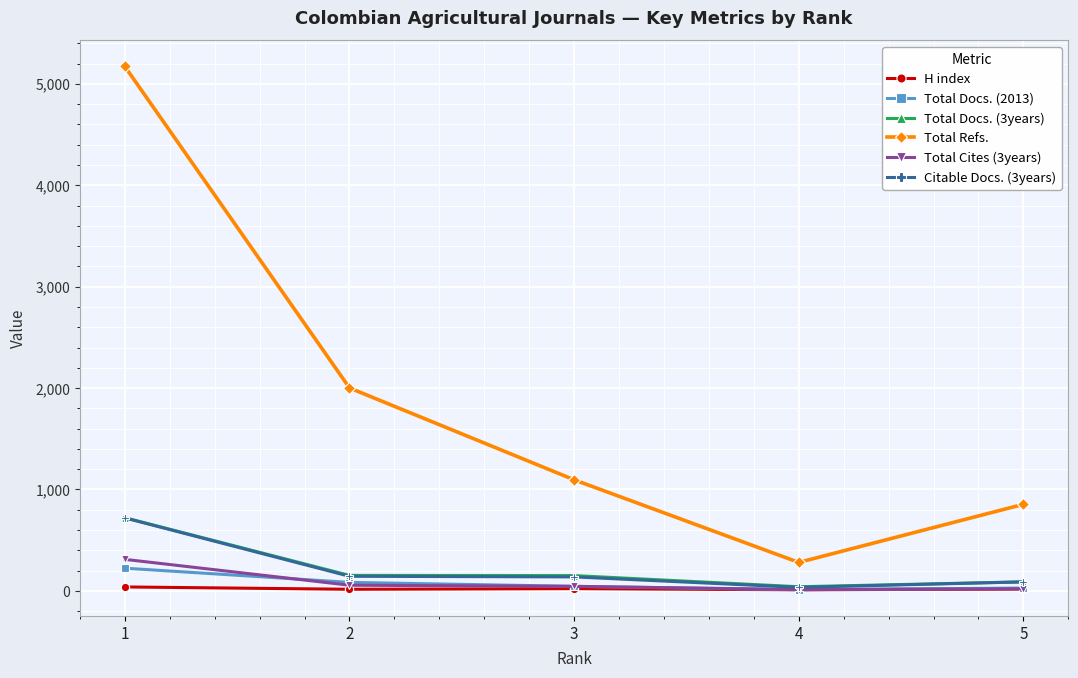

What is the average value of the Total Docs. (3years) series?

230